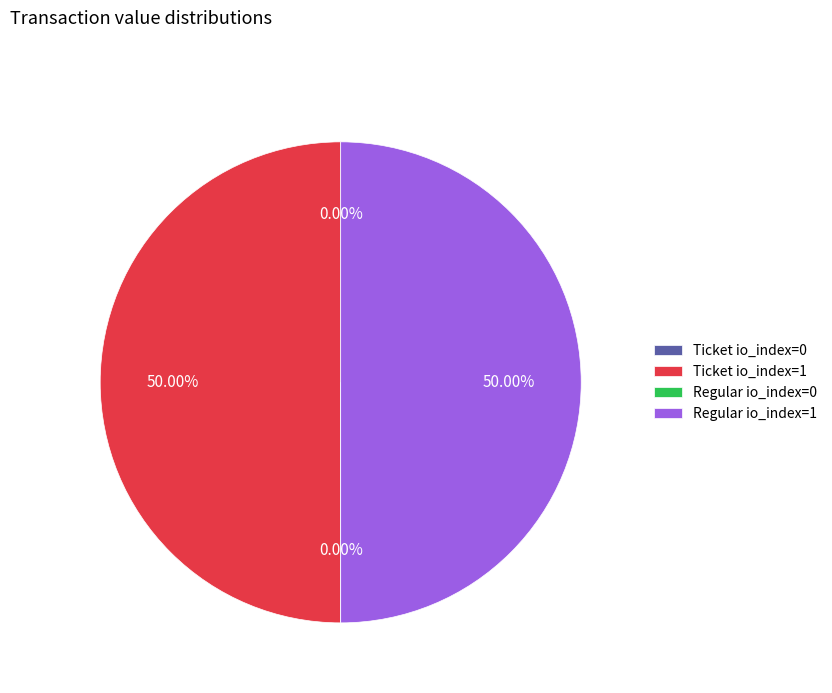

Do Ticket io_index=1 and Regular io_index=1 together represent more than half of the pie?

Yes